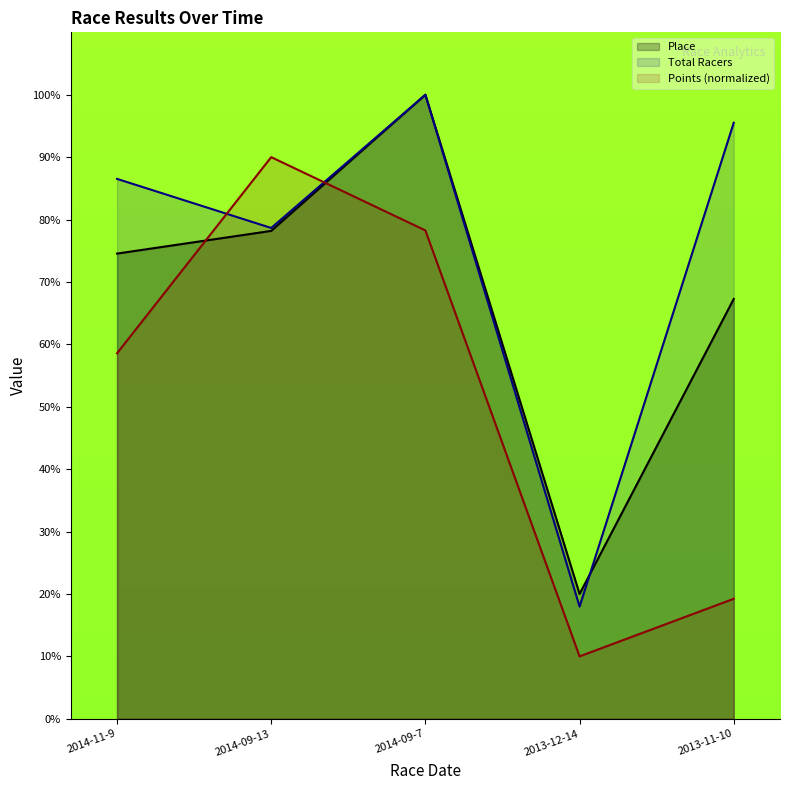

What is the difference between the highest and lowest values at 2013-11-10?

76.3